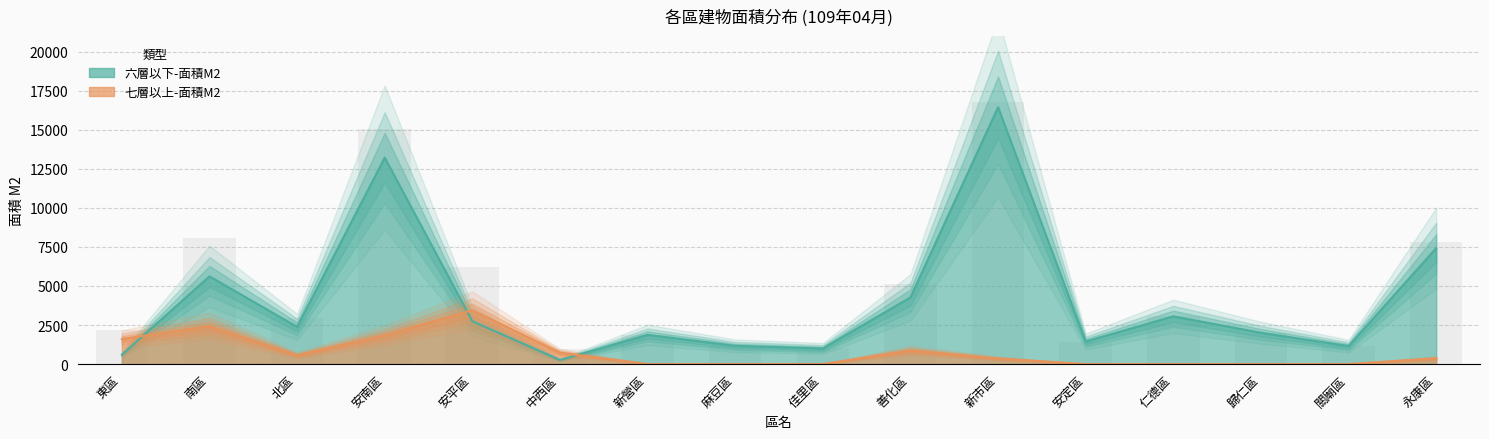

At which label is 六層以下-面積M2 closest to 8354?

永康區